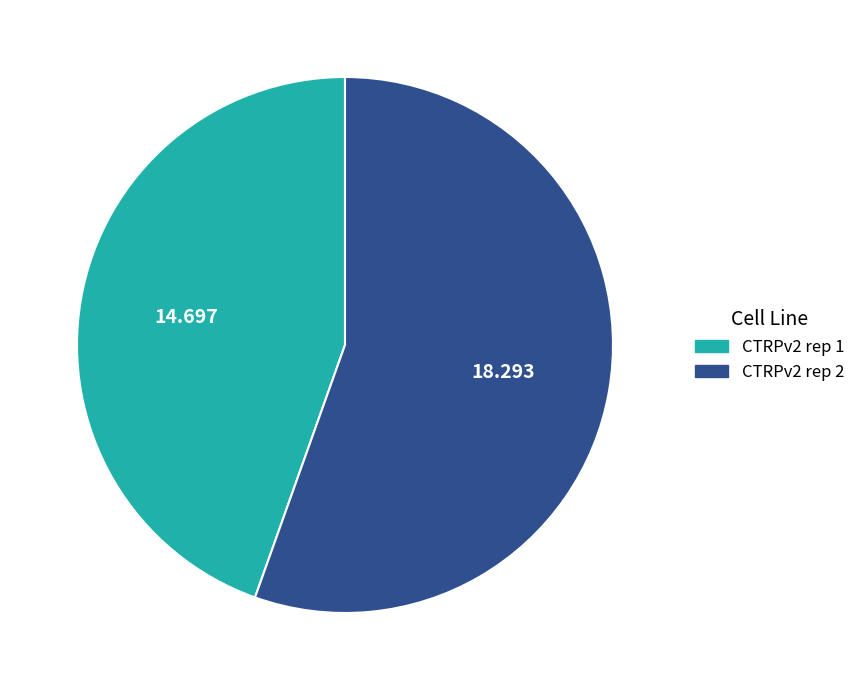

Count the number of slices in the pie.

2